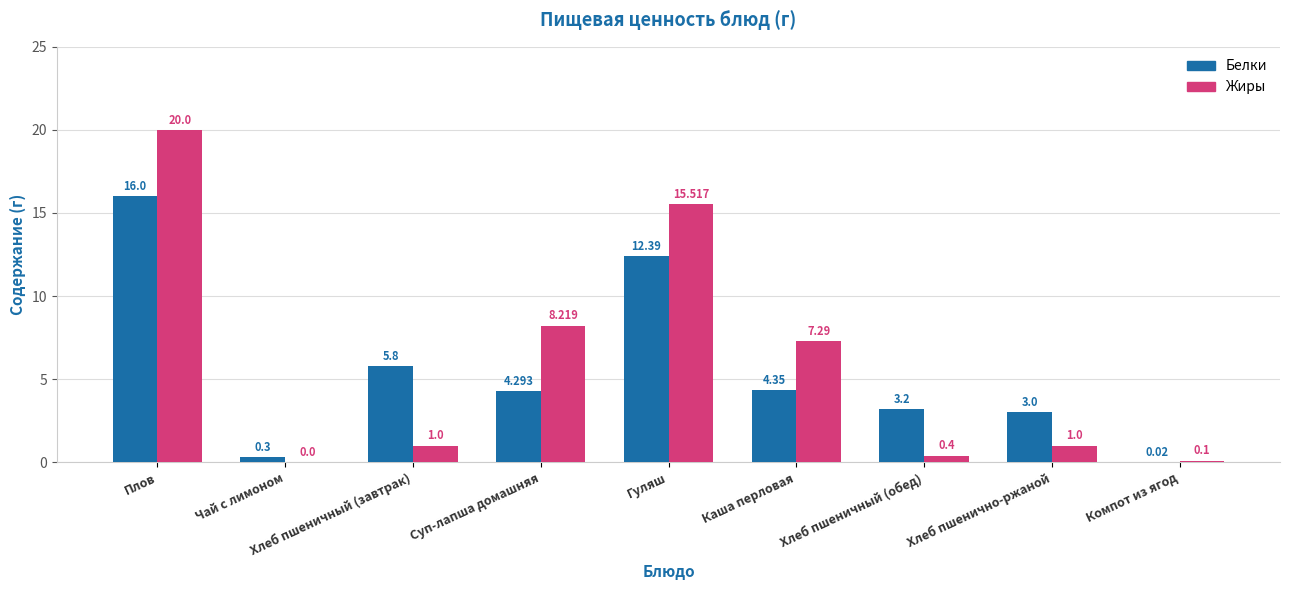

Where does the Жиры series first go above 1?

Плов